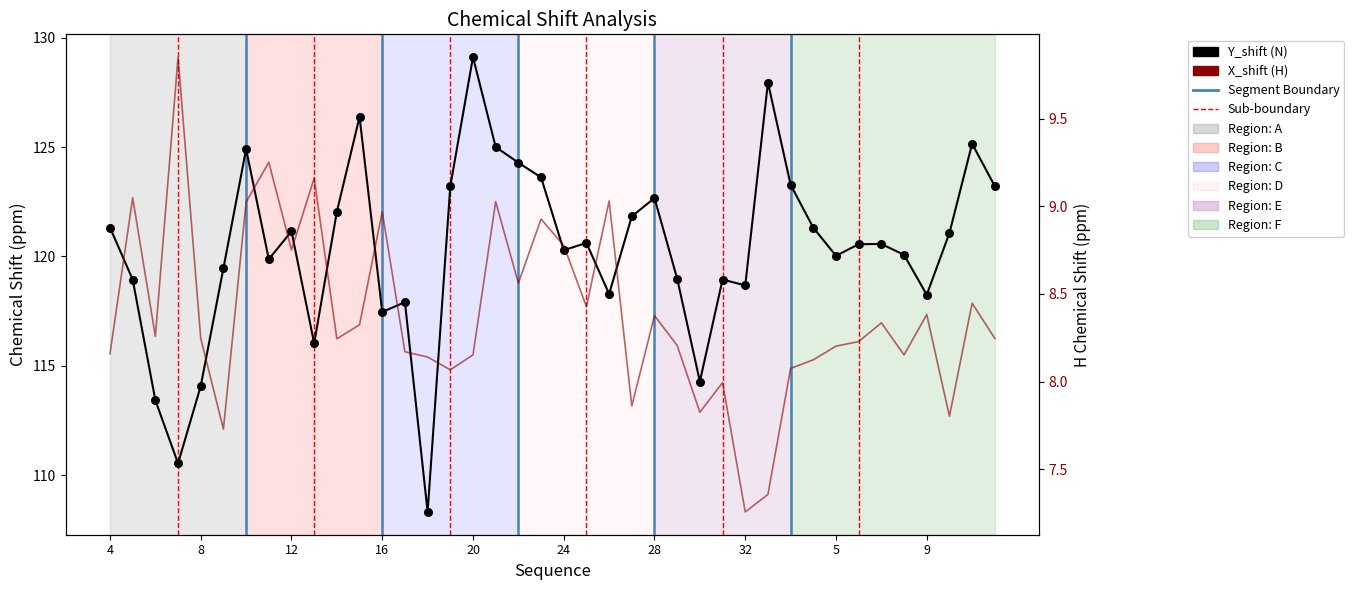

Which series contains the lowest Y value?

X_shift (H)